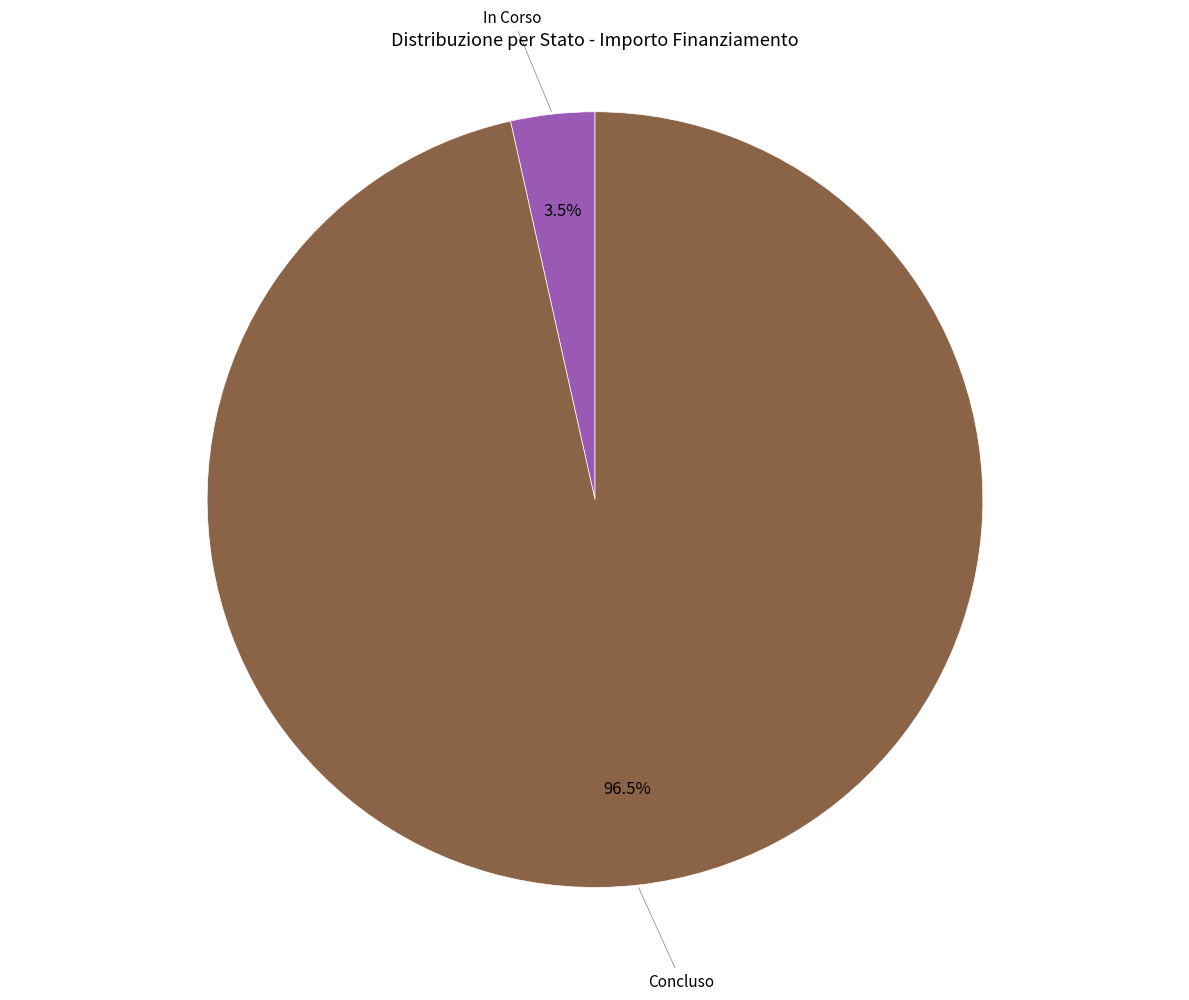

Does In Corso account for over 50% of the chart?

No